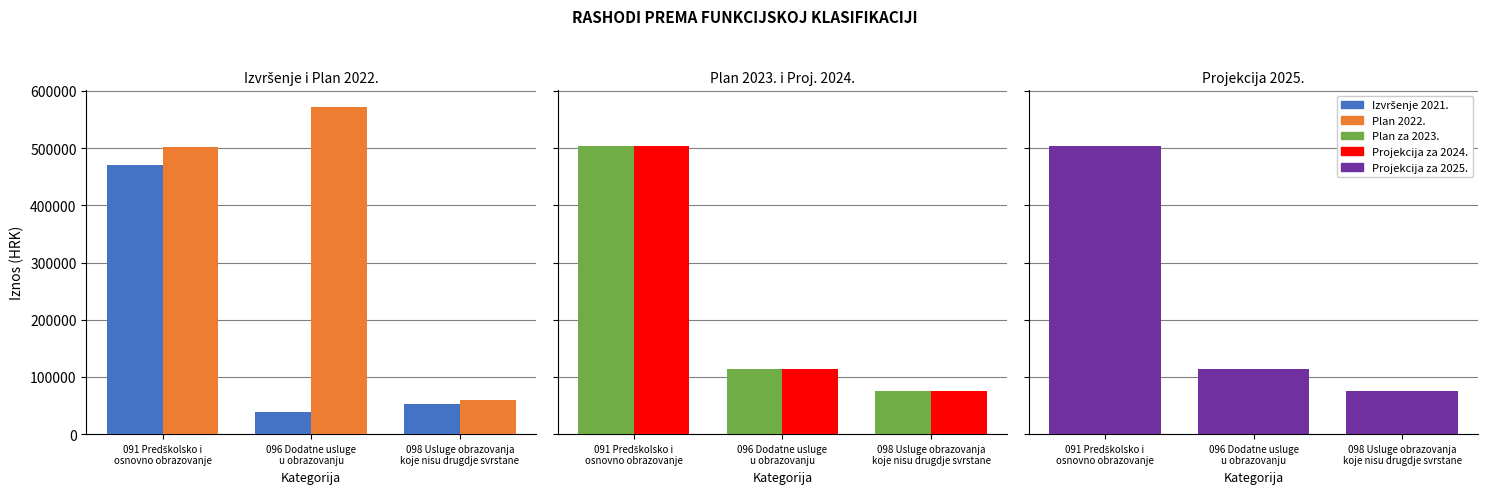

How many data points in Plan 2022. are less than 501376?

1